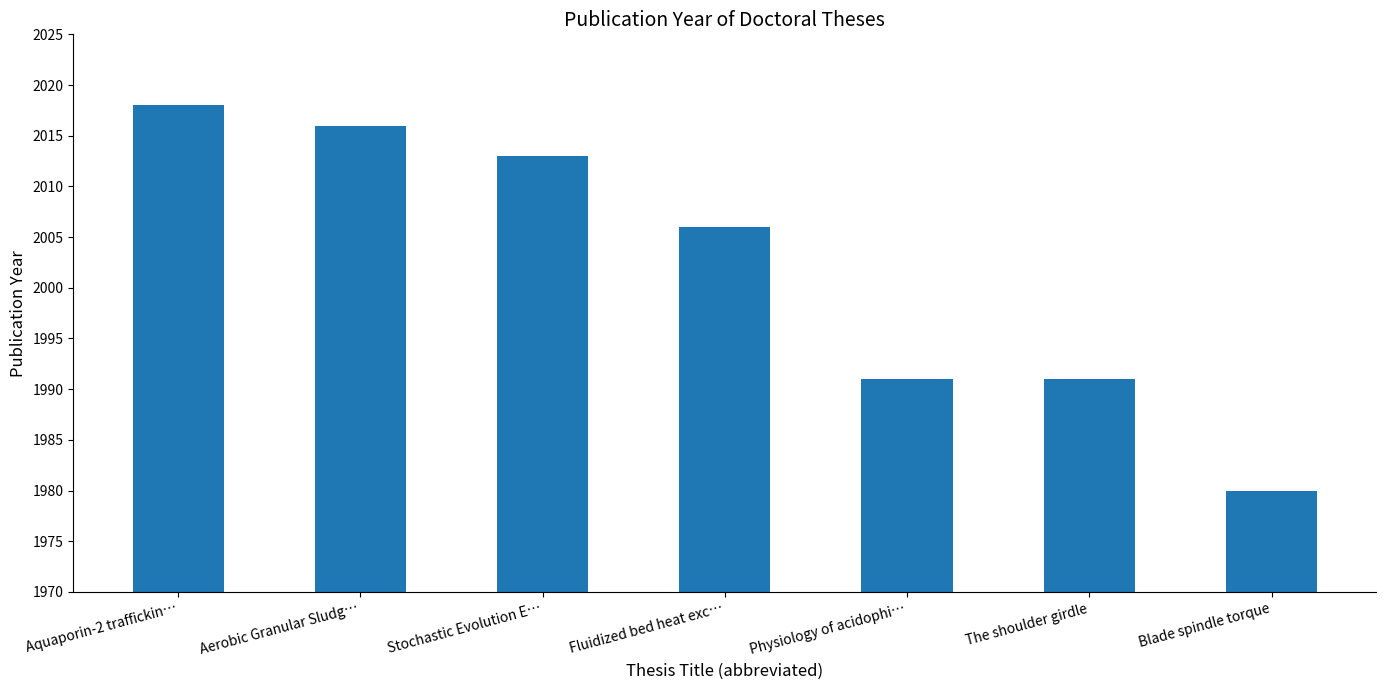

The value at Fluidized bed heat exc… is 2889. True or false?

False